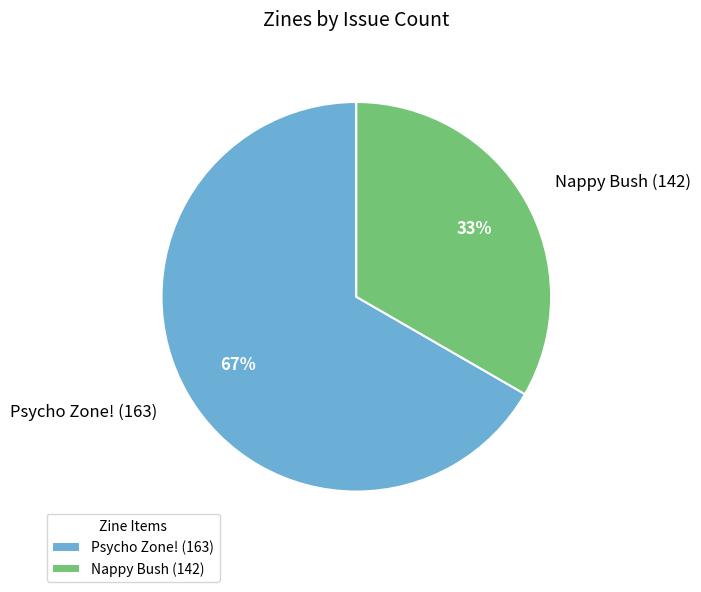

Which category has the biggest portion of the pie?

Psycho Zone! (163)